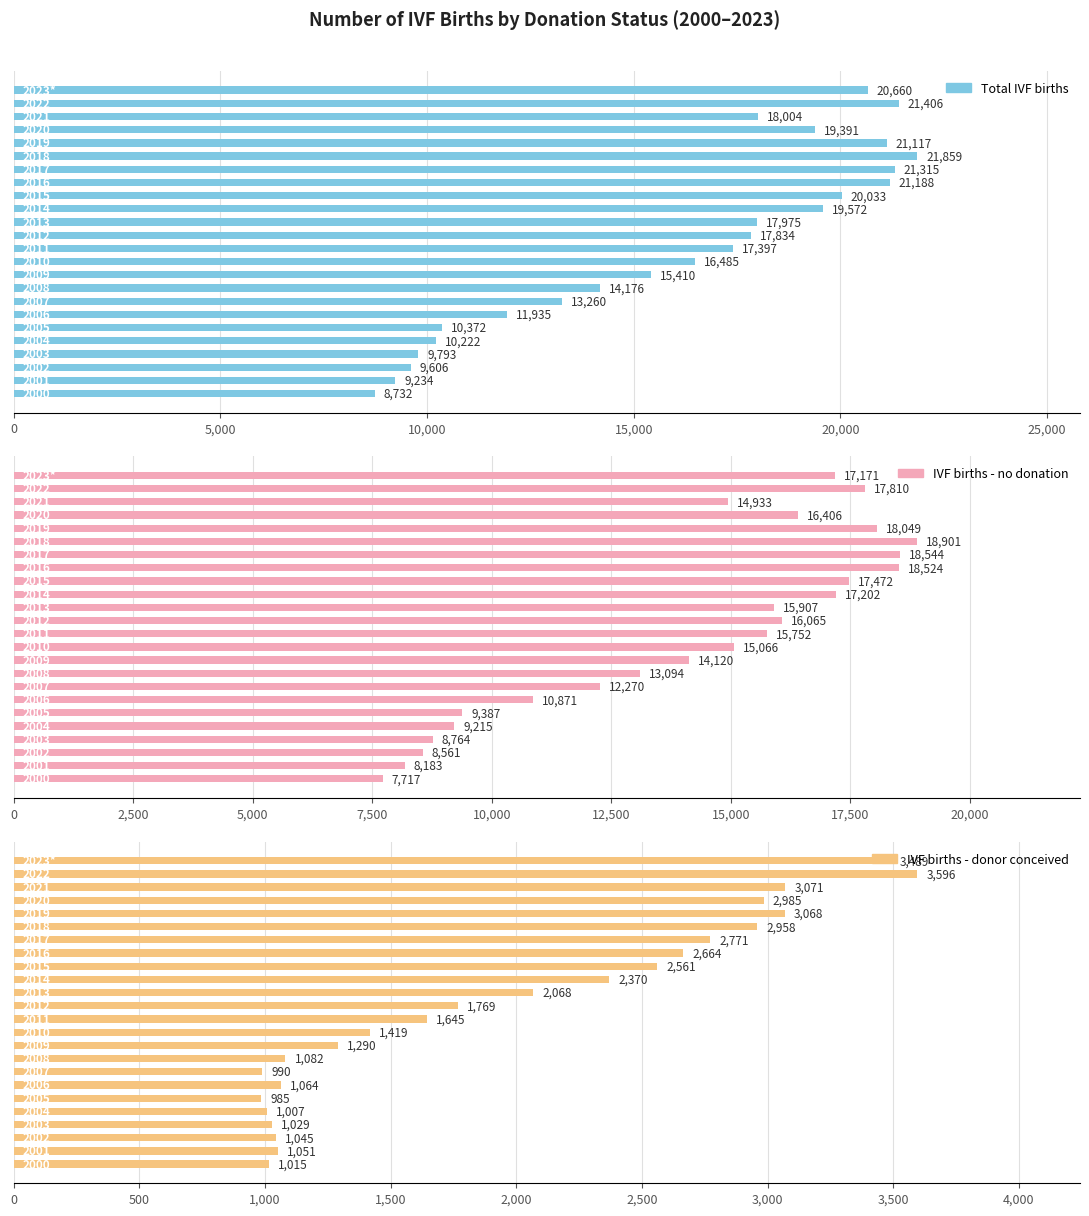

Reading left to right, list all the values displayed in this chart.

Total IVF births: 8732	9234	9606	9793	10222	10372	11935	13260	14176	15410	16485	17397	17834	17975	19572	20033	21188	21315	21859	21117	19391	18004	21406	20660
IVF births - no donation: 7717	8183	8561	8764	9215	9387	10871	12270	13094	14120	15066	15752	16065	15907	17202	17472	18524	18544	18901	18049	16406	14933	17810	17171
IVF births - donor conceived: 1015	1051	1045	1029	1007	985	1064	990	1082	1290	1419	1645	1769	2068	2370	2561	2664	2771	2958	3068	2985	3071	3596	3489